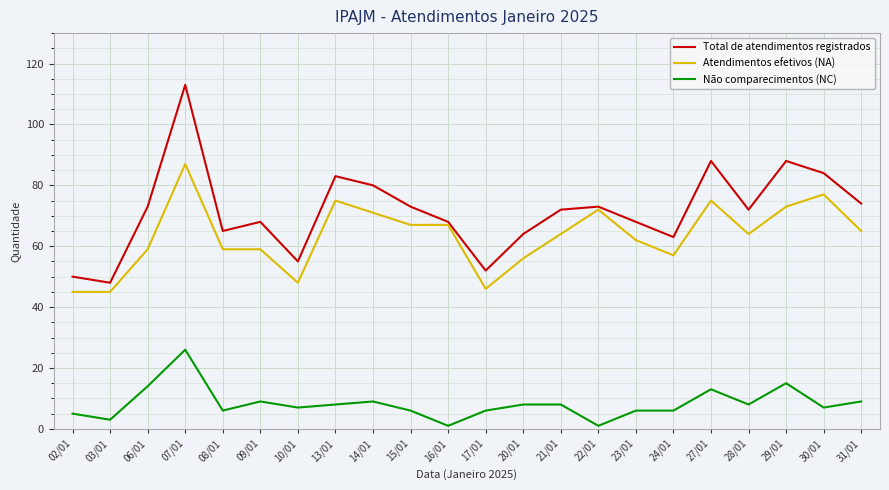

List the series in order of their peak value, lowest first.

Não comparecimentos (NC), Atendimentos efetivos (NA), Total de atendimentos registrados